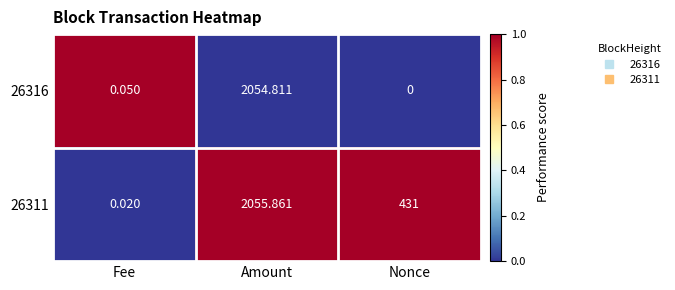

Is the value of 26311 at Nonce greater than the value of 26316 at Fee?

Yes